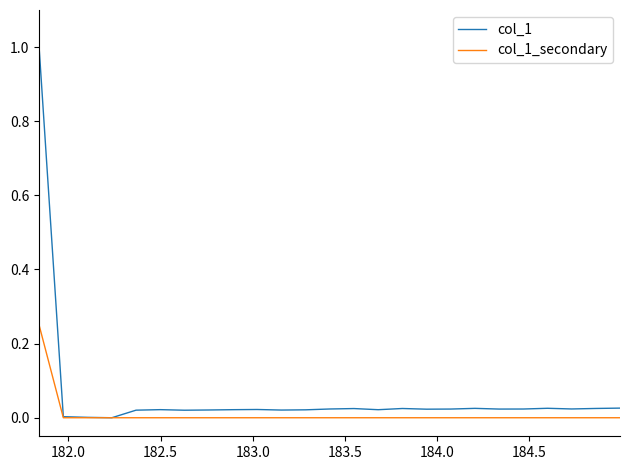

List the series in order of their peak value, lowest first.

col_1_secondary, col_1